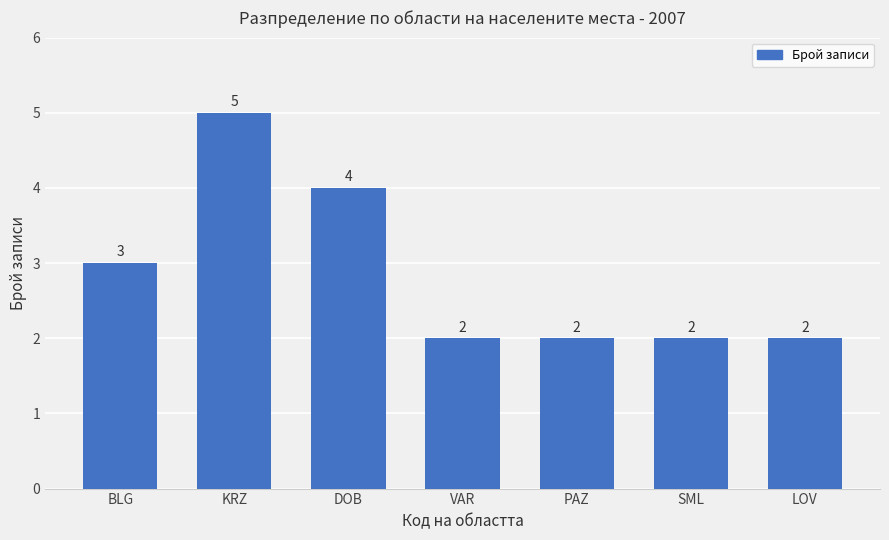

How many distinct data groups are displayed?

1